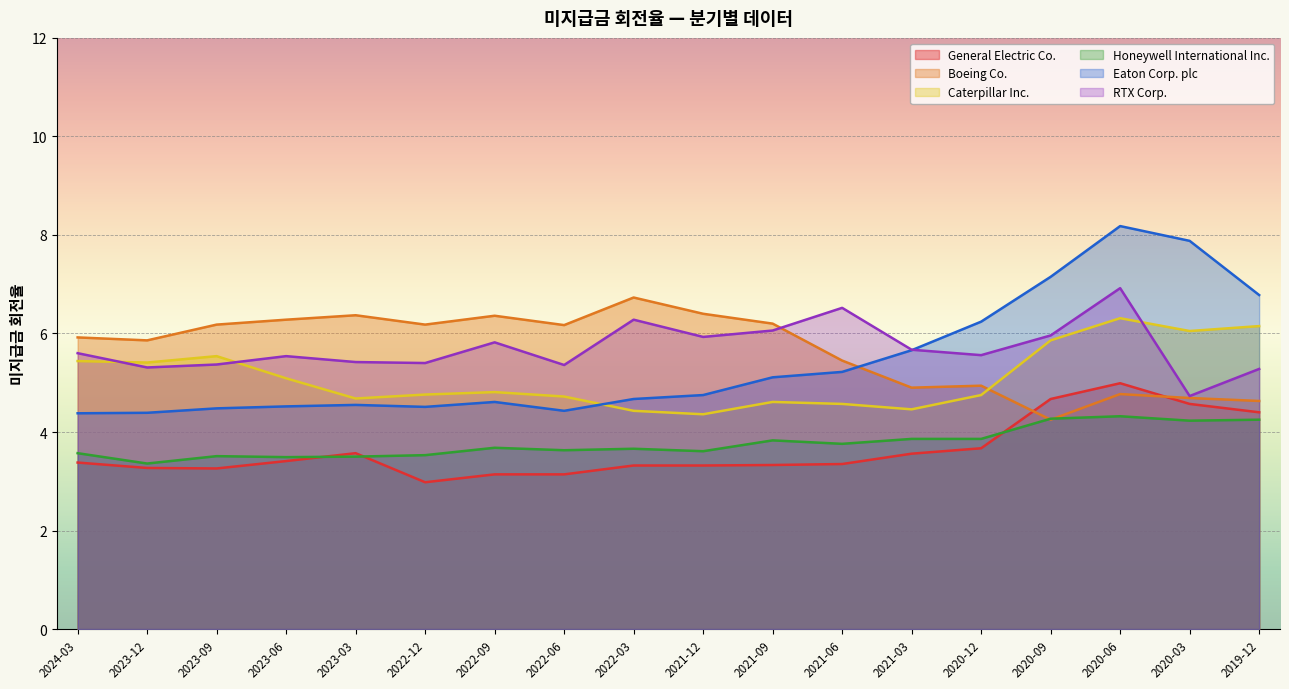

What is the greatest value displayed?

8.2